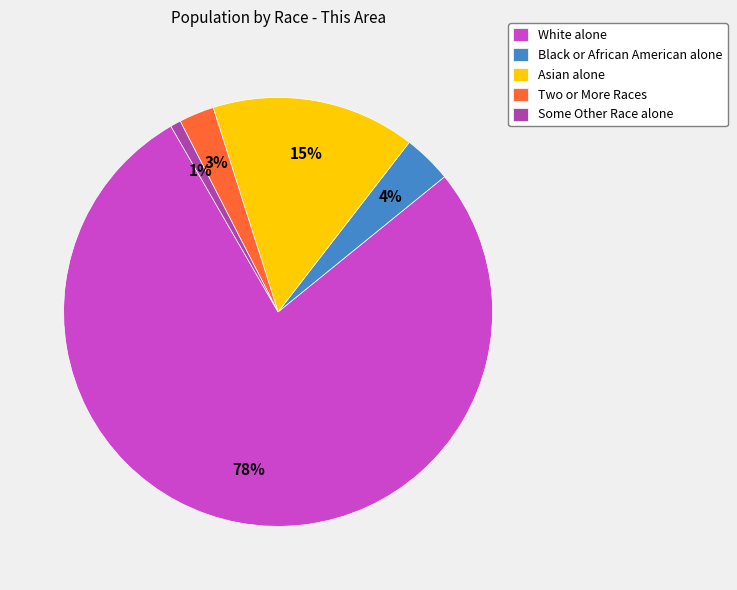

Which has a higher value, Two or More Races or Asian alone?

Asian alone